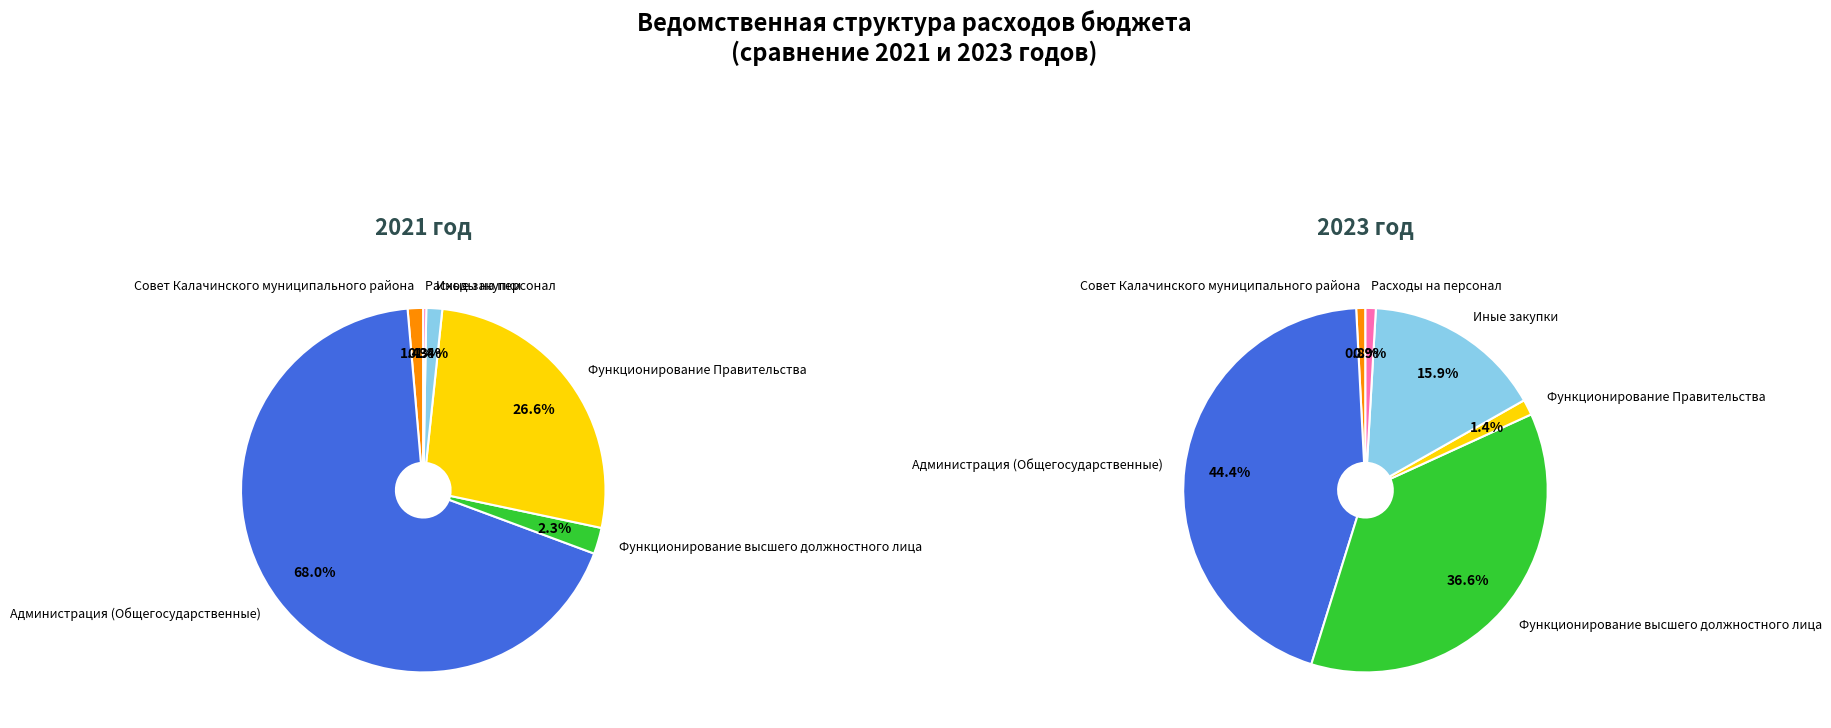

What is the spread (max minus min) of values at 4?

23023081.0